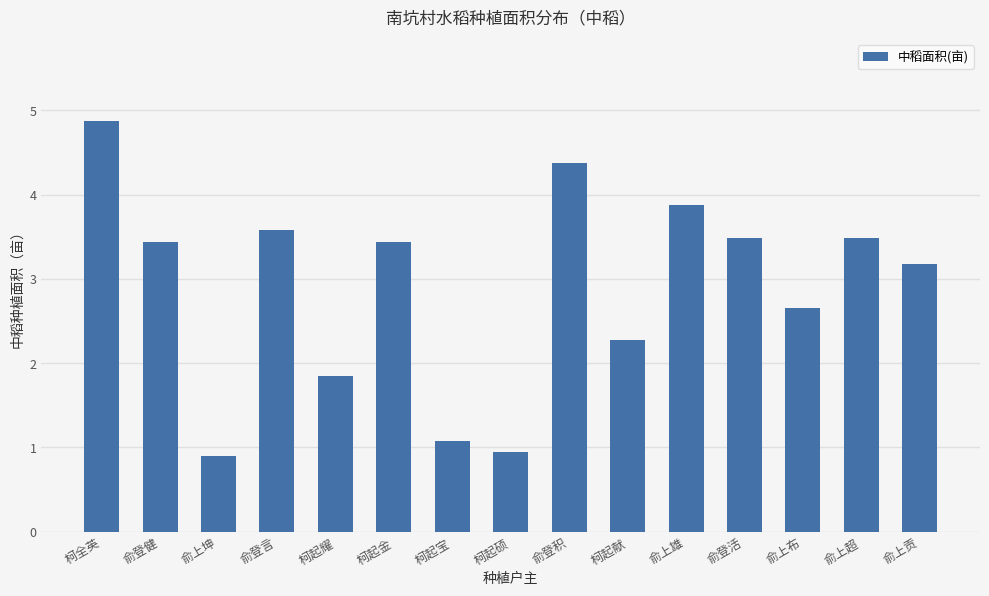

Where does the data first go above 3?

柯全英